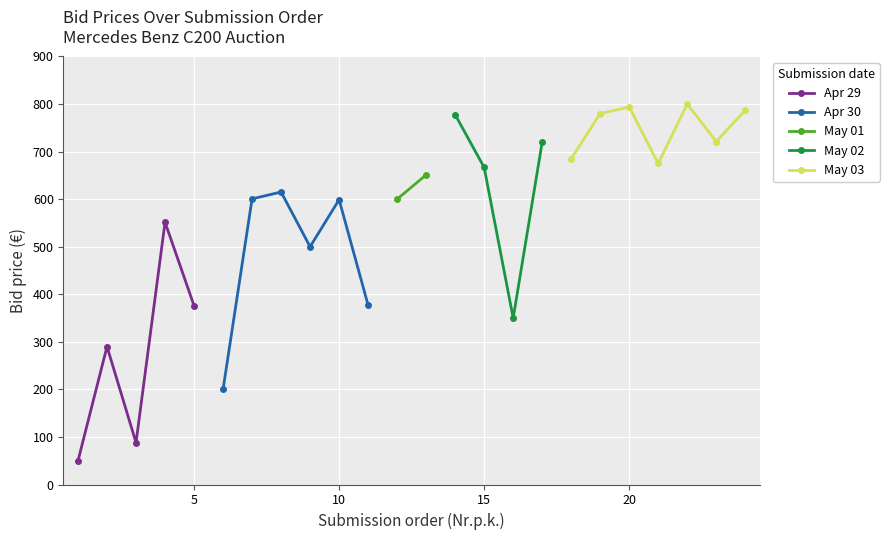

What is the maximum value for Apr 29?

551.5